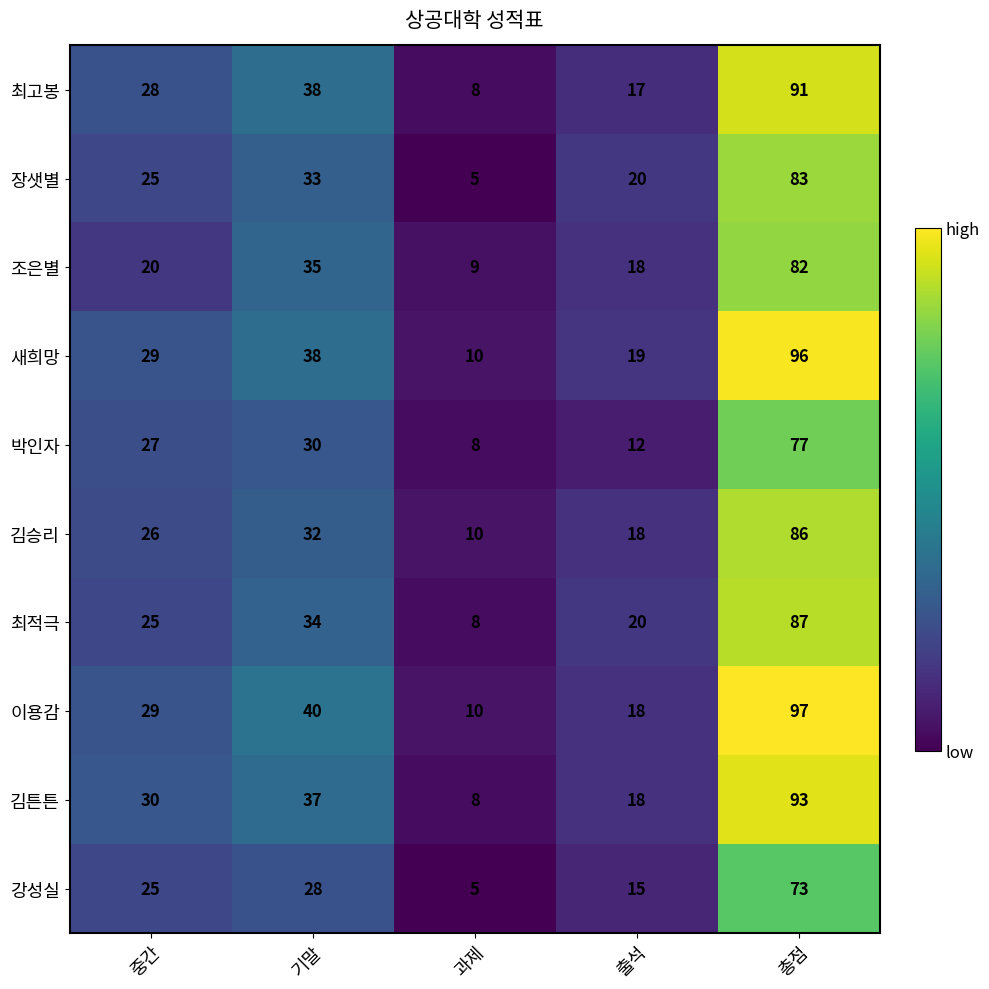

The 장샛별 series shows 15 at 중간. True or false?

False